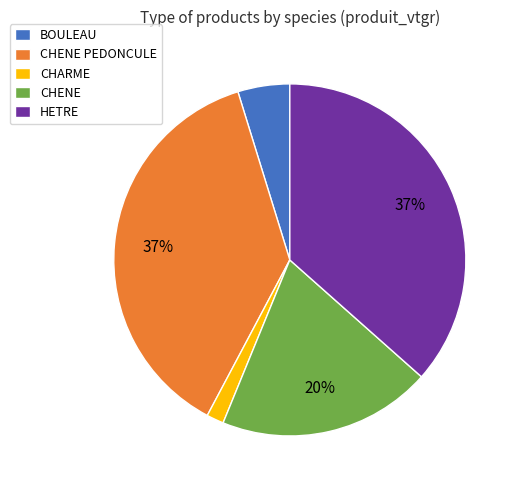

How many slices are in this pie chart?

5